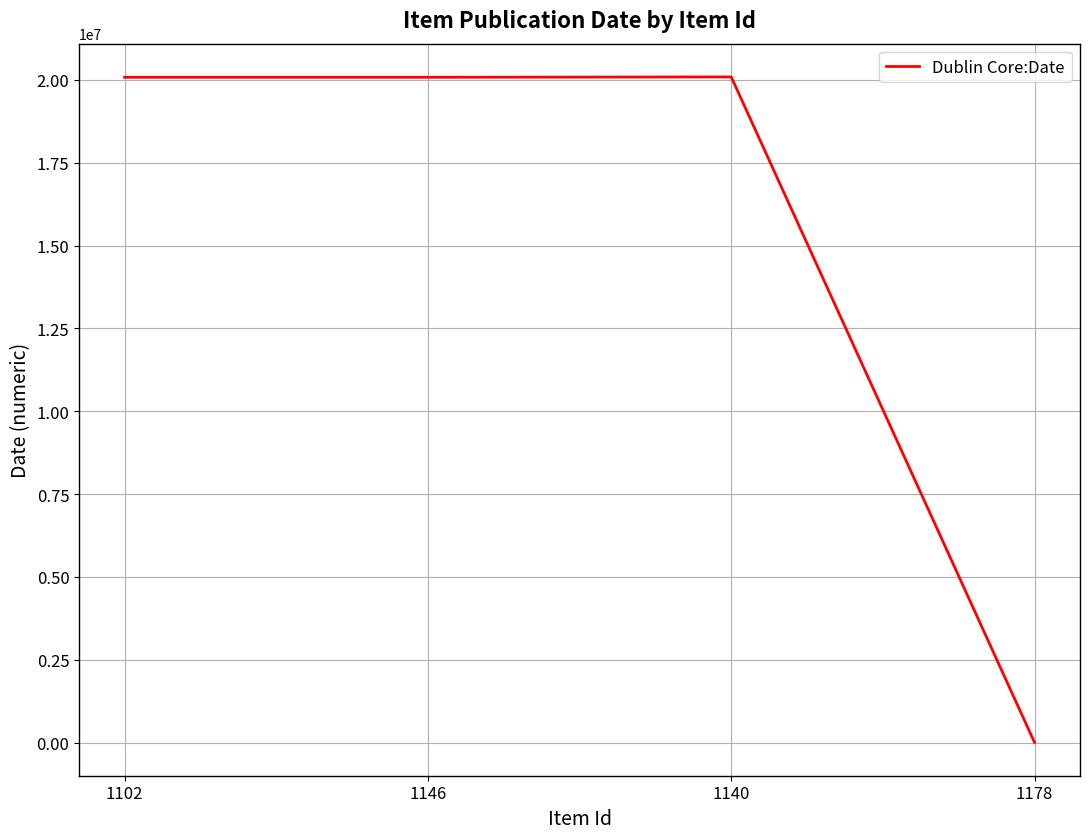

What is the greatest value displayed?

20090702